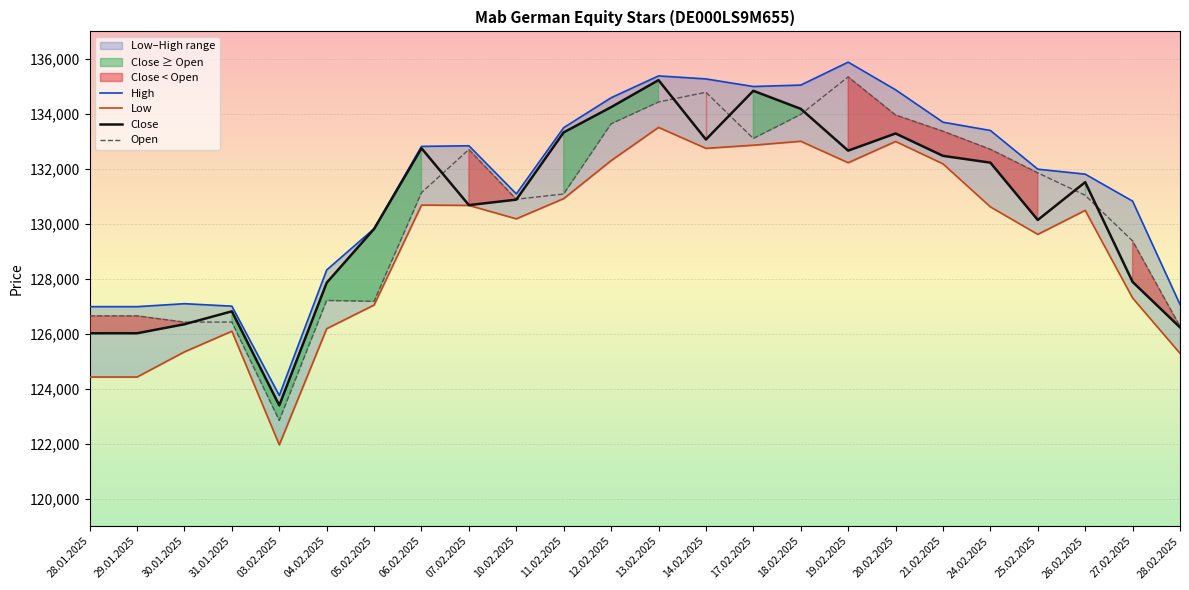

At which category is the sum across all series the highest?

13.02.2025